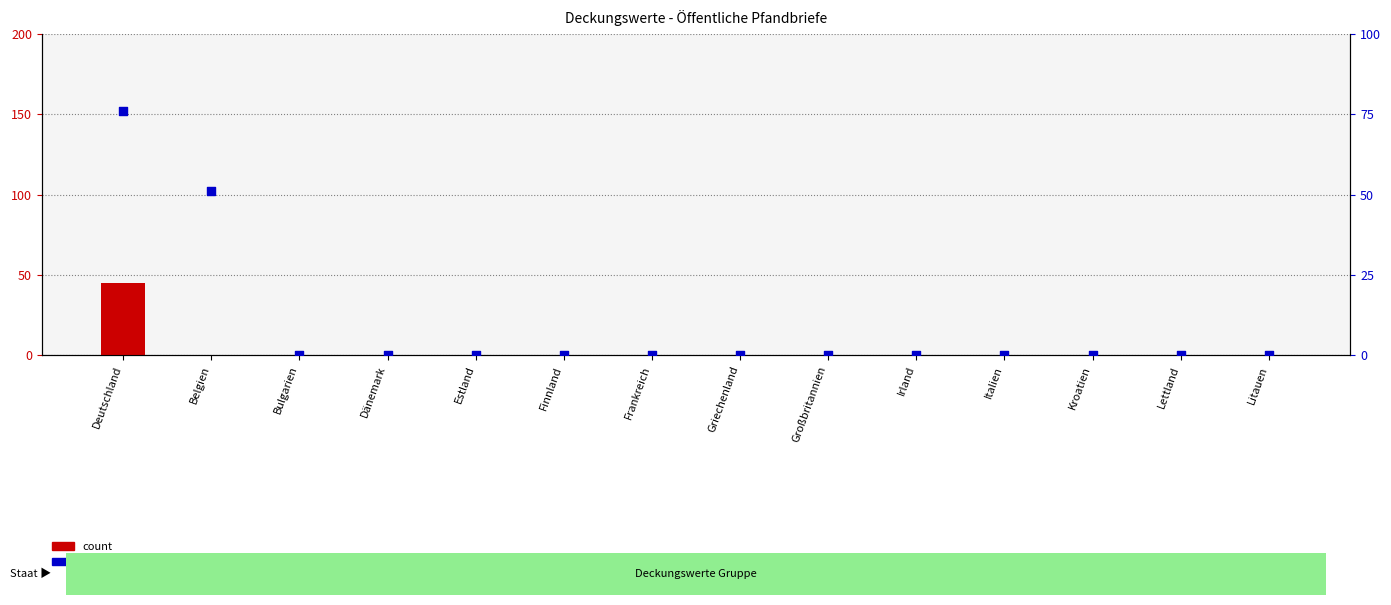

Which series has the widest spread of Y values?

percentile rank within the sample